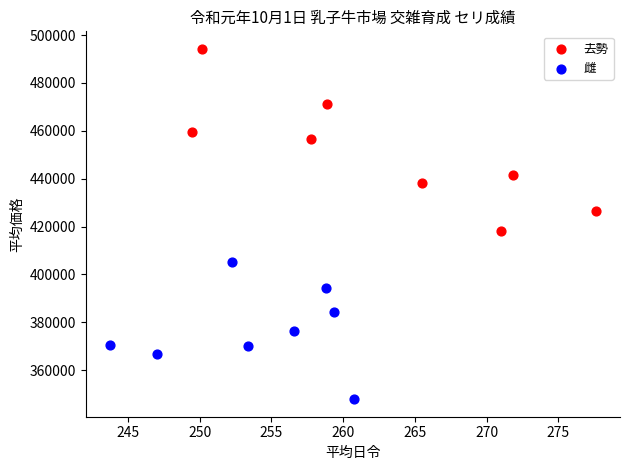

Which series has the largest Y range (max minus min)?

去勢